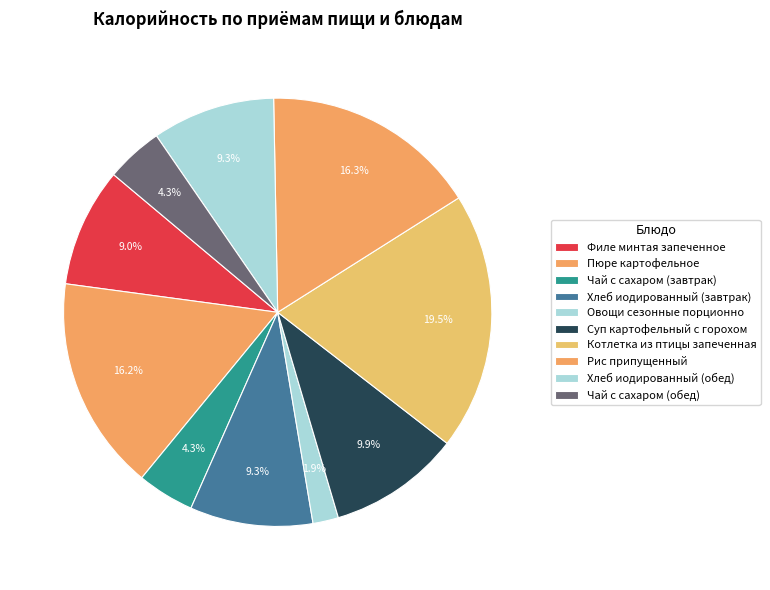

How many segments does this pie chart have?

10